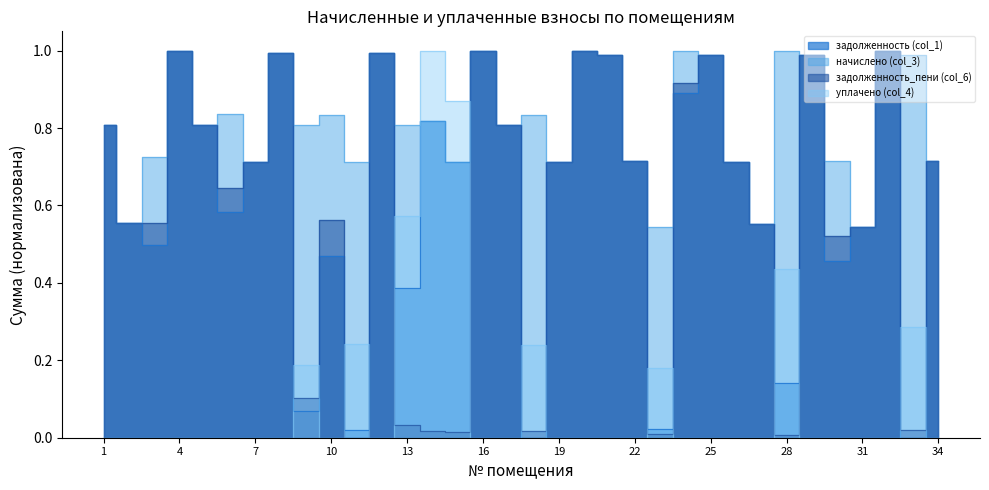

What is the sum of all начислено (col_3) values?

27.9